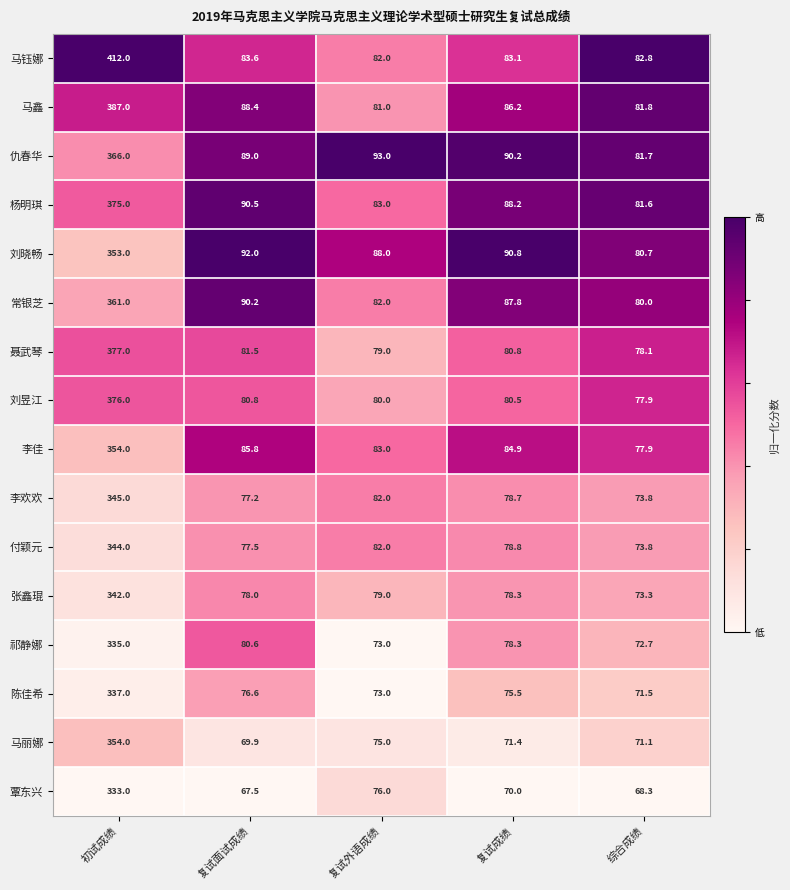

What is the spread (max minus min) of values at 复试成绩?

20.8